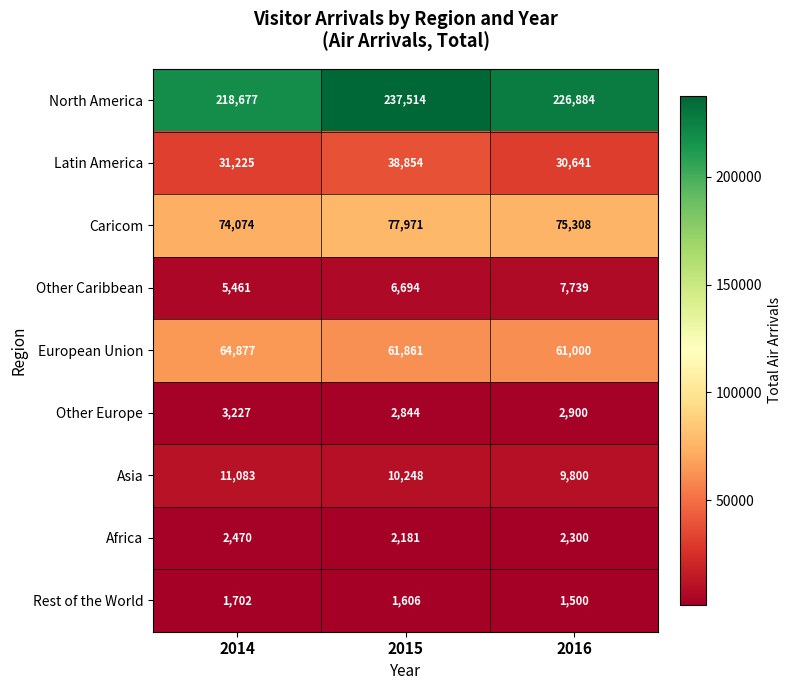

How many categories are shown in the chart?

3